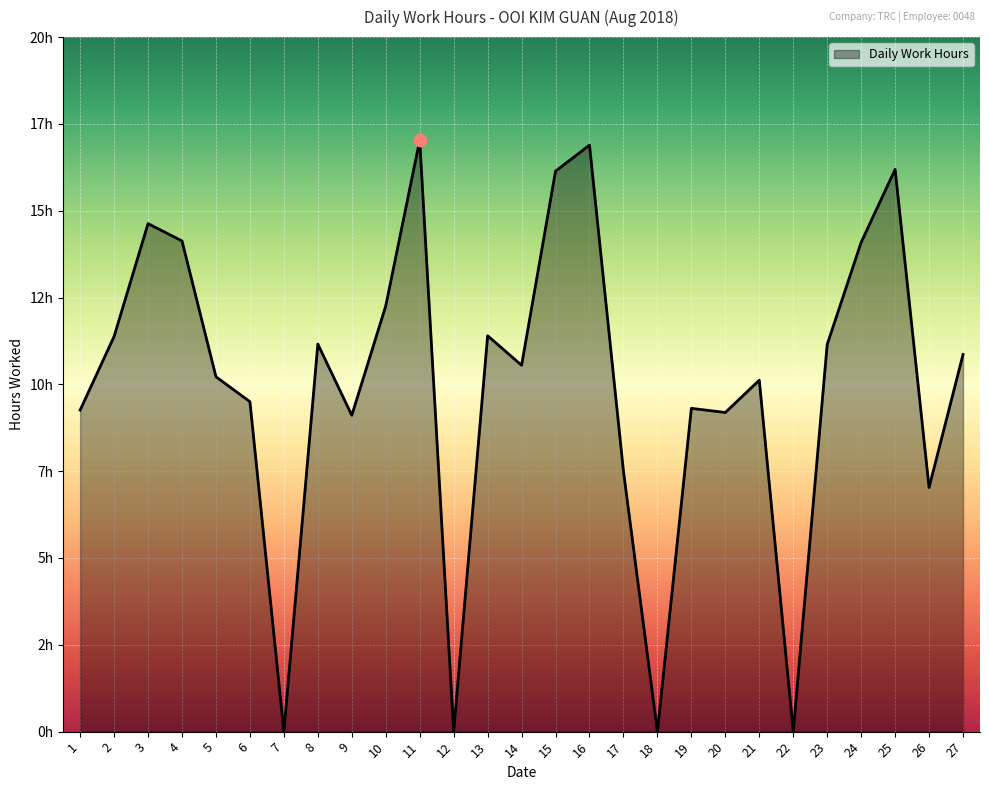

What is the change in value from 5 to 24?

+3.9